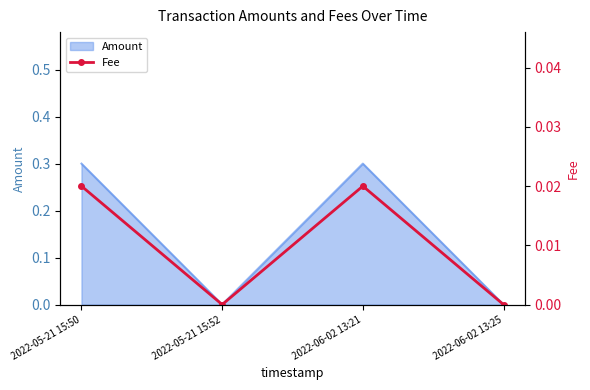

List the labels in order of value, smallest first.

2022-05-21 15:52, 2022-06-02 13:25, 2022-05-21 15:50, 2022-06-02 13:21